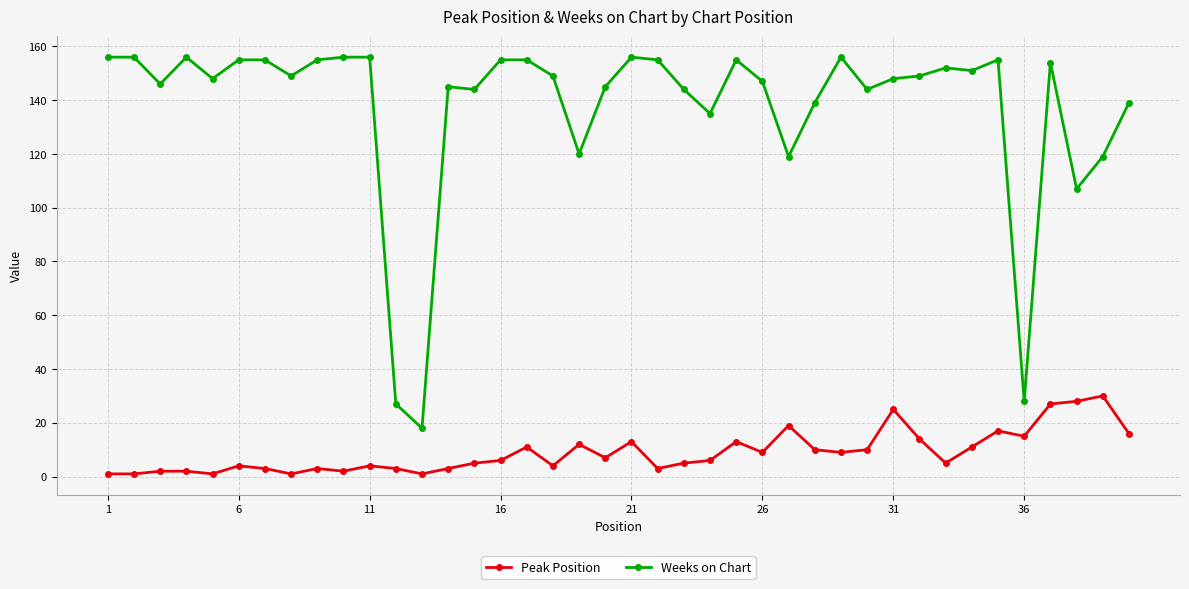

What is the value of the Weeks on Chart point at the 6th from the left?

155